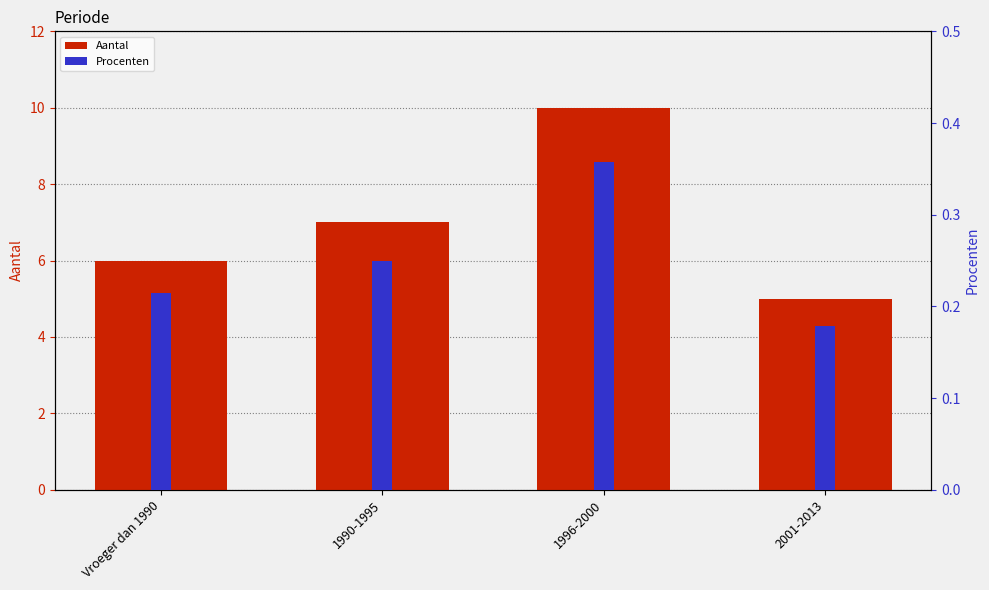

Does the chart contain stacked bars?

No